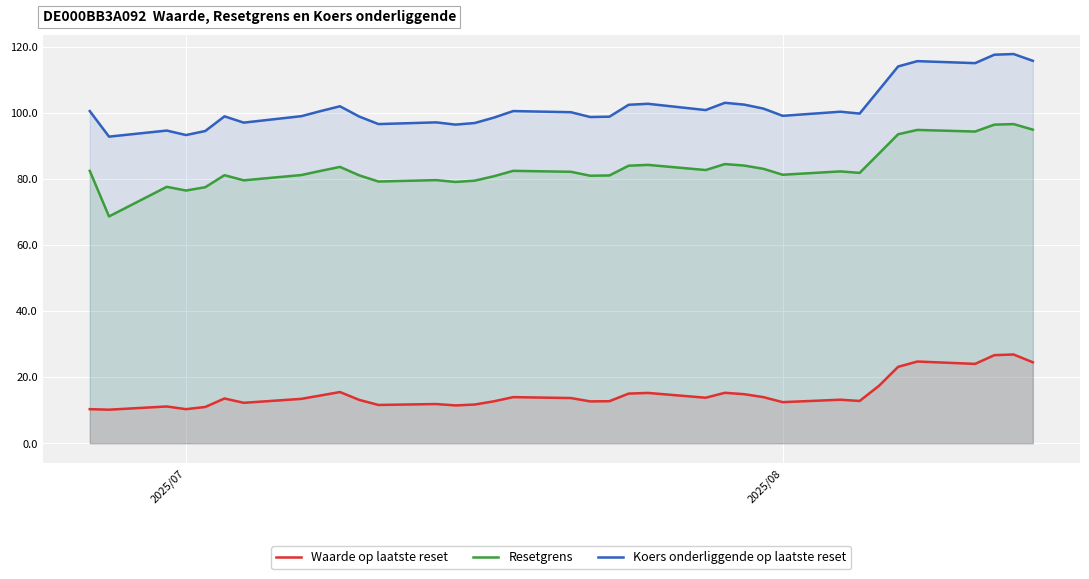

List the series in order of their peak value, lowest first.

Waarde op laatste reset, Resetgrens, Koers onderliggende op laatste reset